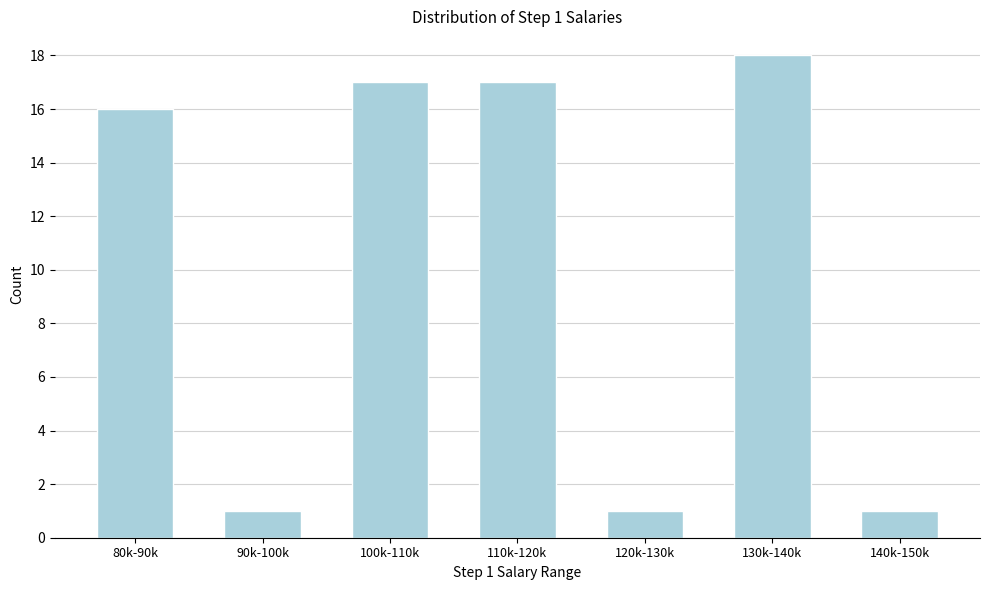

Reading left to right, list all the values displayed in this chart.

16	1	17	17	1	18	1